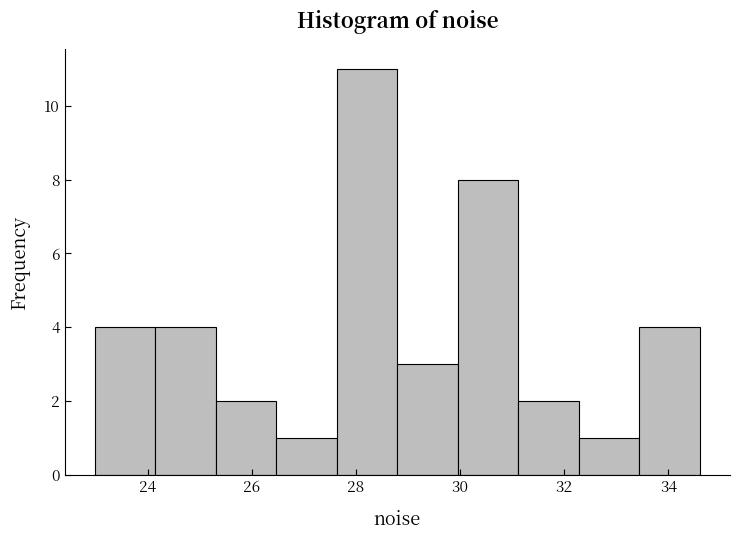

Reading left to right, list every bar in this chart as the range it spans on the x-axis followed by its height. Neither the bar edges nor the heights are printed on the chart, so give them approximately, as read against the axes.

23.0 to 24.2: 4
24.2 to 25.4: 4
25.4 to 26.4: 2
26.4 to 27.6: 1
27.6 to 28.8: 11
28.8 to 30.0: 3
30.0 to 31.2: 8
31.2 to 32.2: 2
32.2 to 33.4: 1
33.4 to 34.6: 4